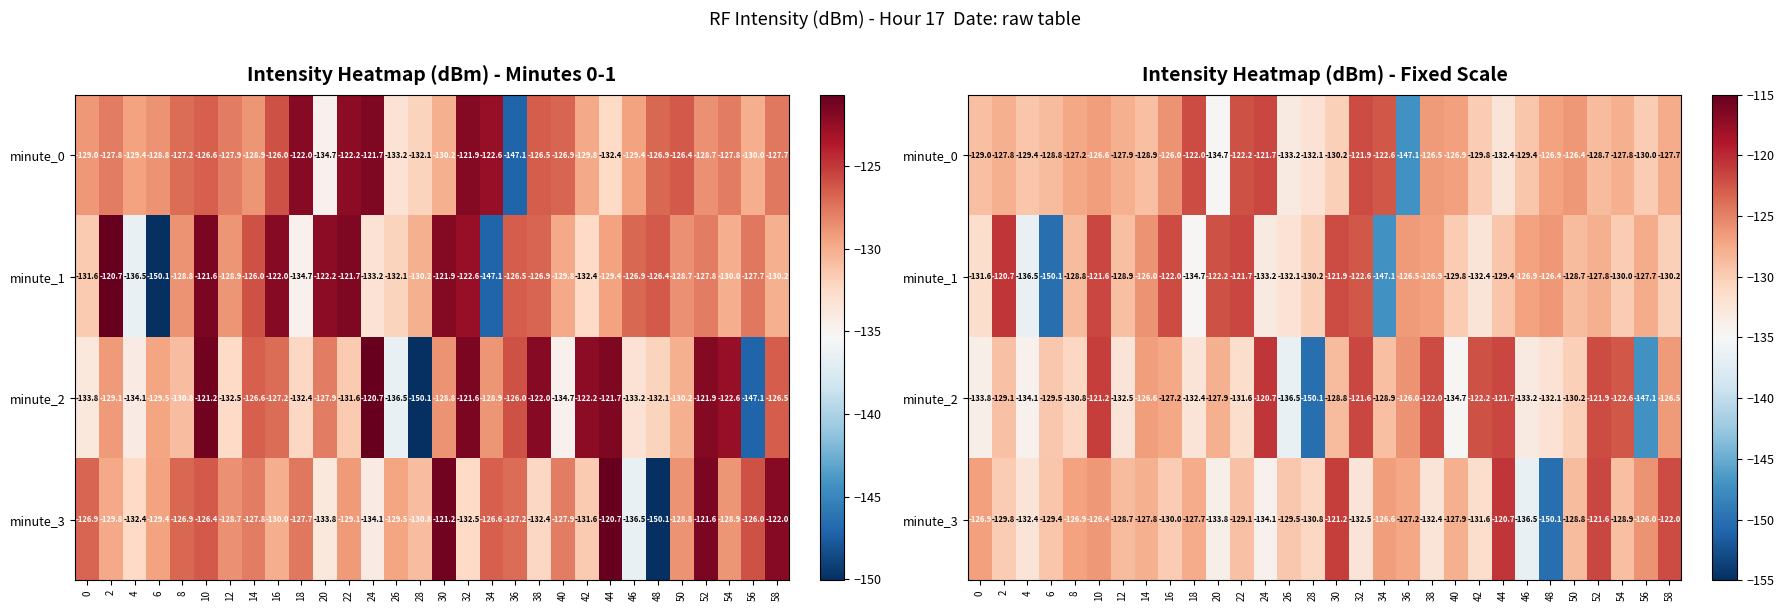

Rank the categories by minute_0 value from lowest to highest.

36, 20, 26, 44, 28, 30, 56, 42, 4, 46, 0, 14, 6, 52, 12, 2, 54, 58, 8, 48, 40, 10, 38, 50, 16, 34, 22, 18, 32, 24